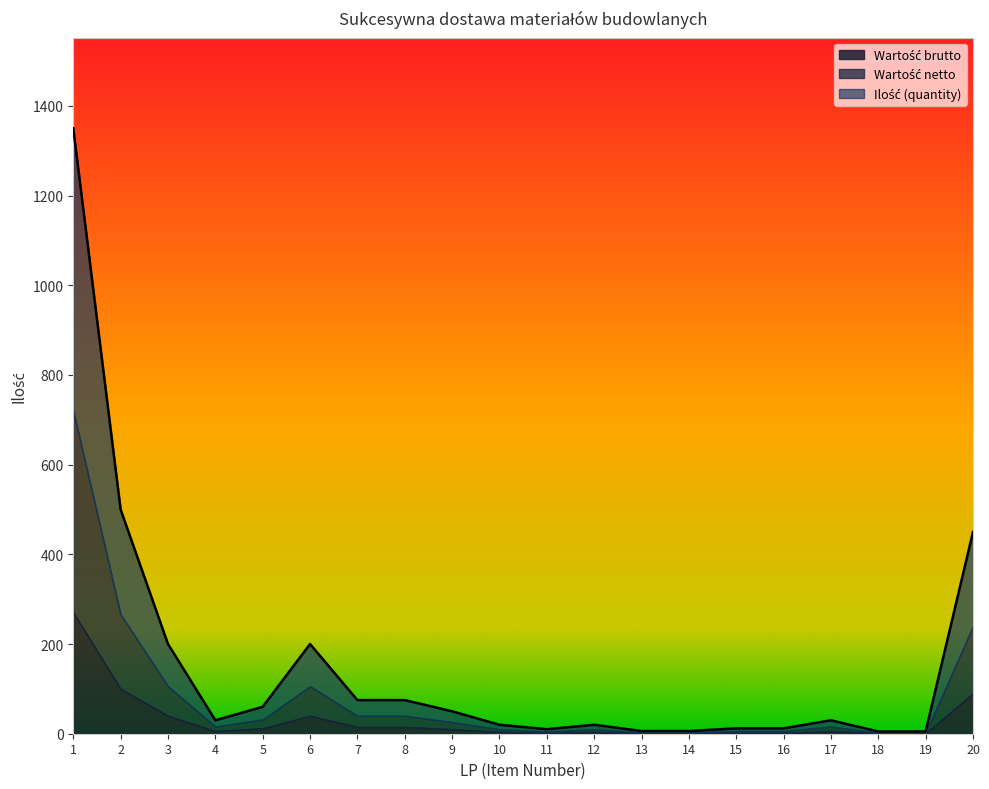

What is the difference between the highest and lowest values at 18?

5